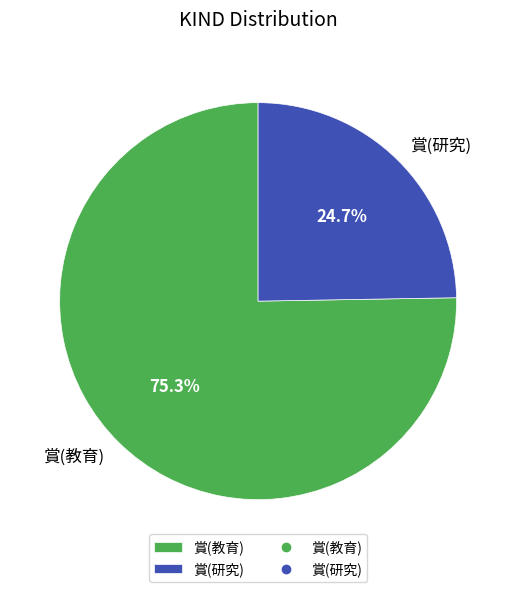

Between 賞(教育) and 賞(研究), which is larger?

賞(教育)